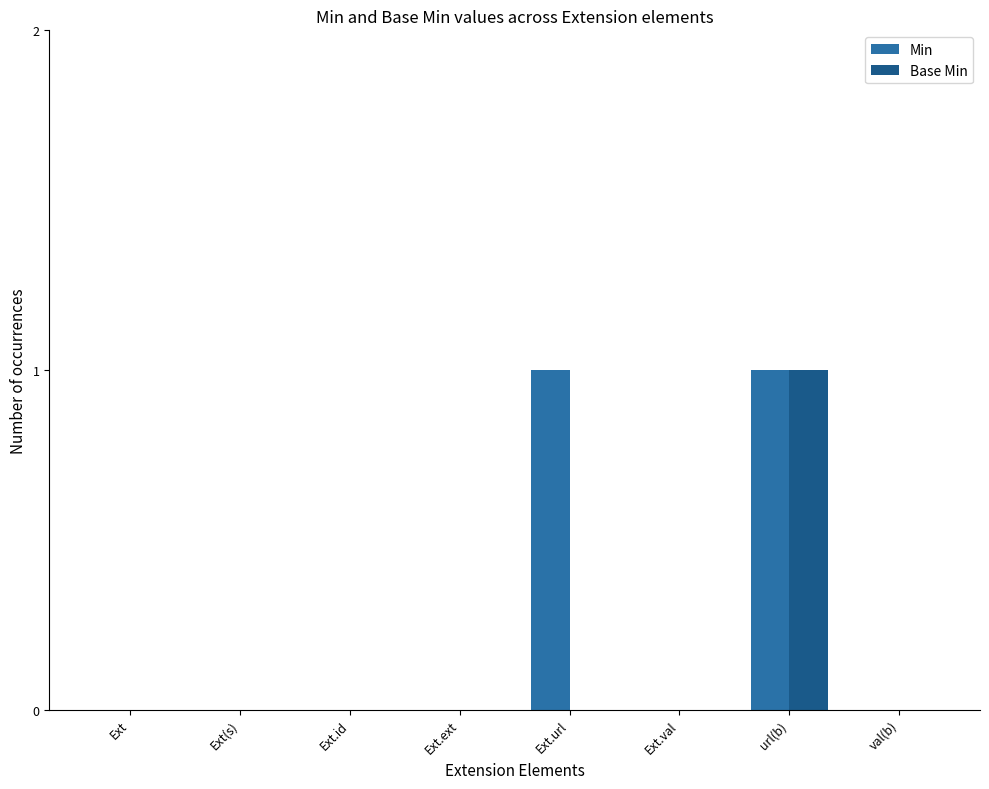

At which label does Base Min reach its peak?

url(b)